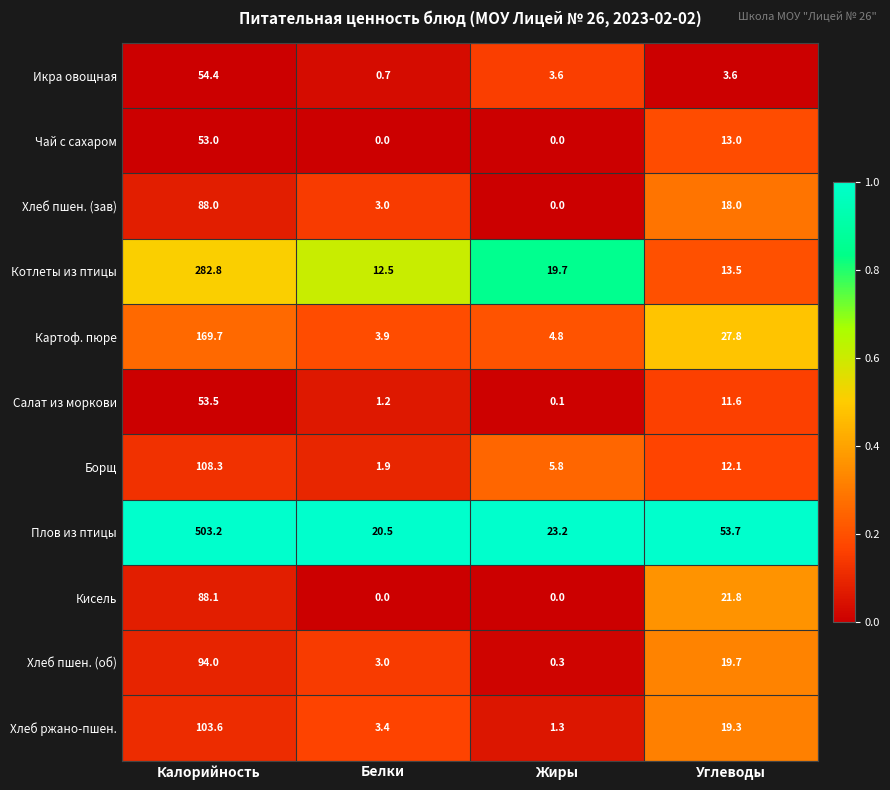

At how many categories does at least one series exceed 0?

4